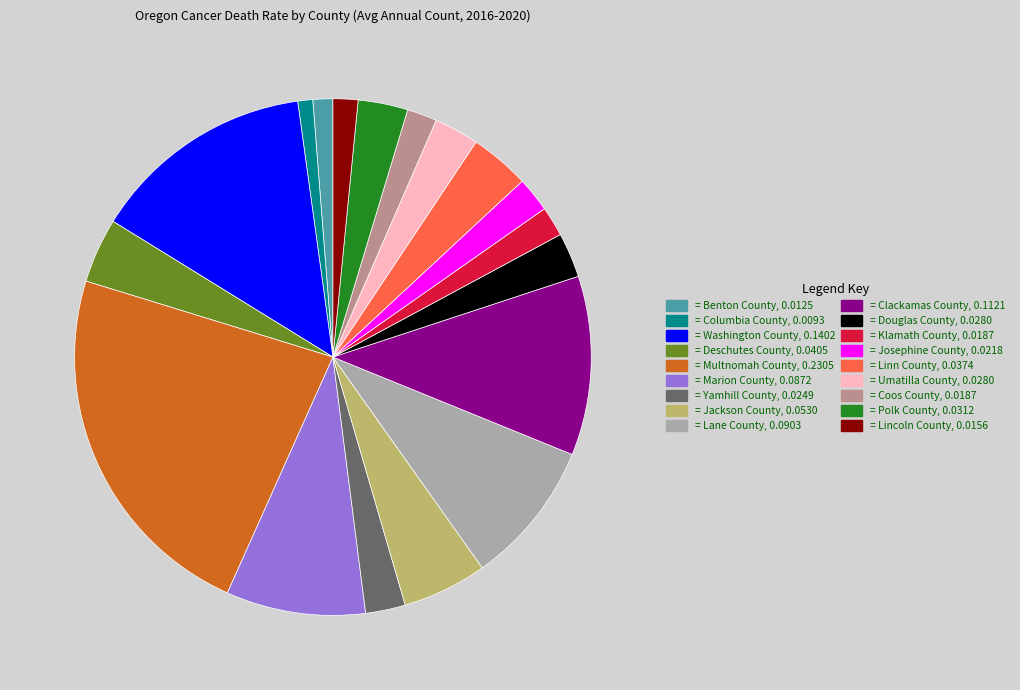

Does any single category account for the majority?

No